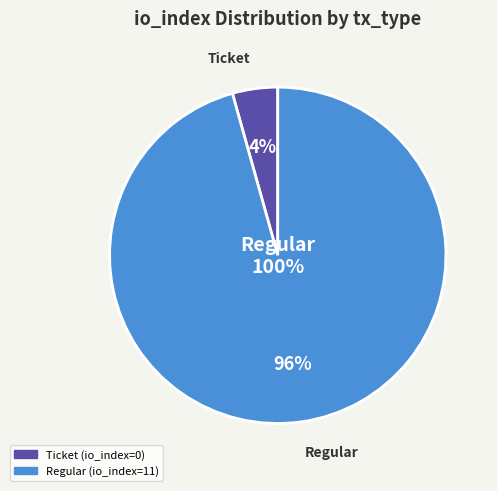

To the nearest percent, what is the average slice percentage?

50%